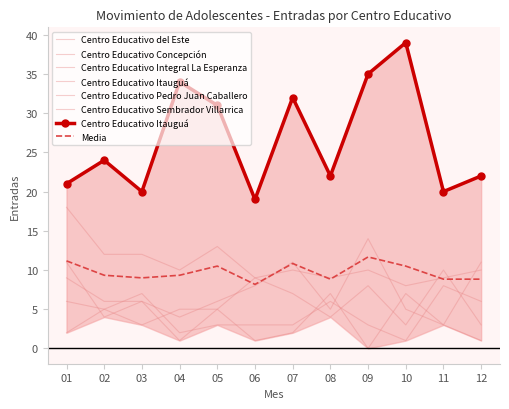

What is the sum of all Centro Educativo Sembrador Villarrica values?

88